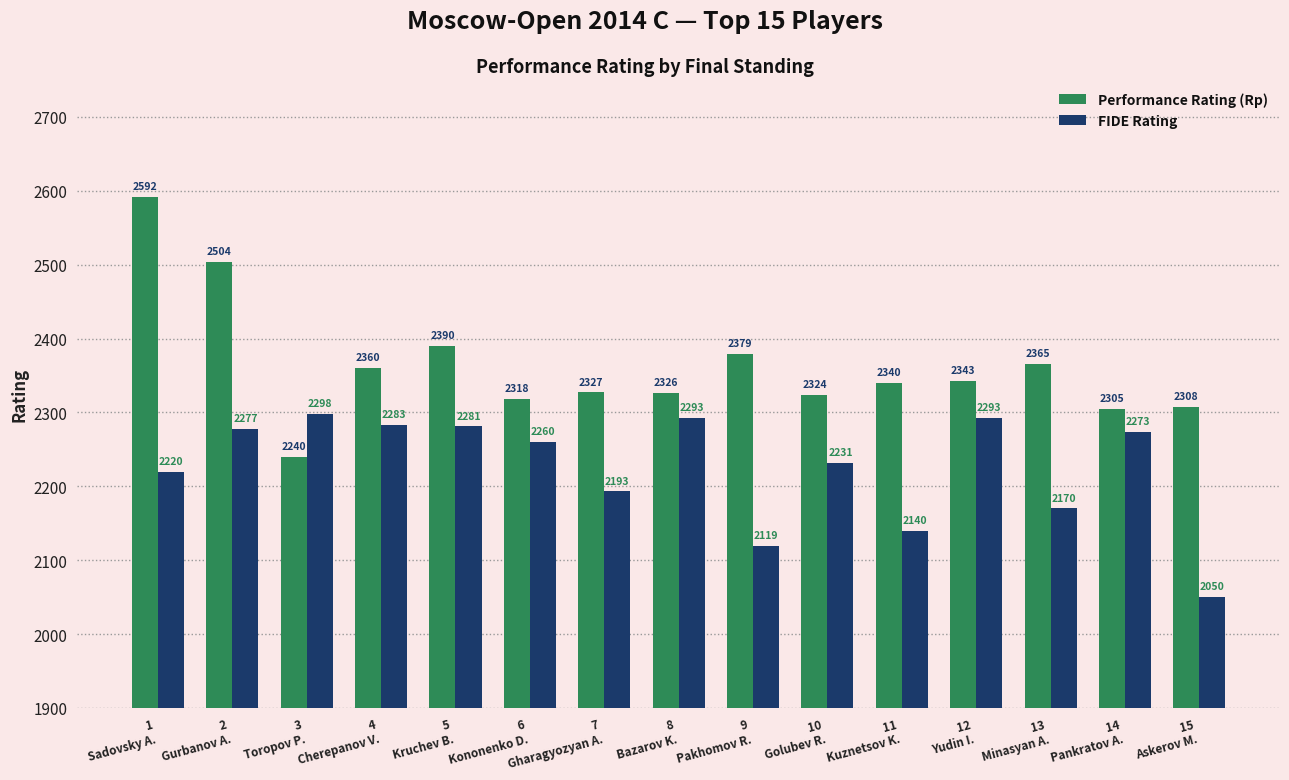

Which series changed the most between 5
Kruchev B. and 7
Gharagyozyan A.?

FIDE Rating